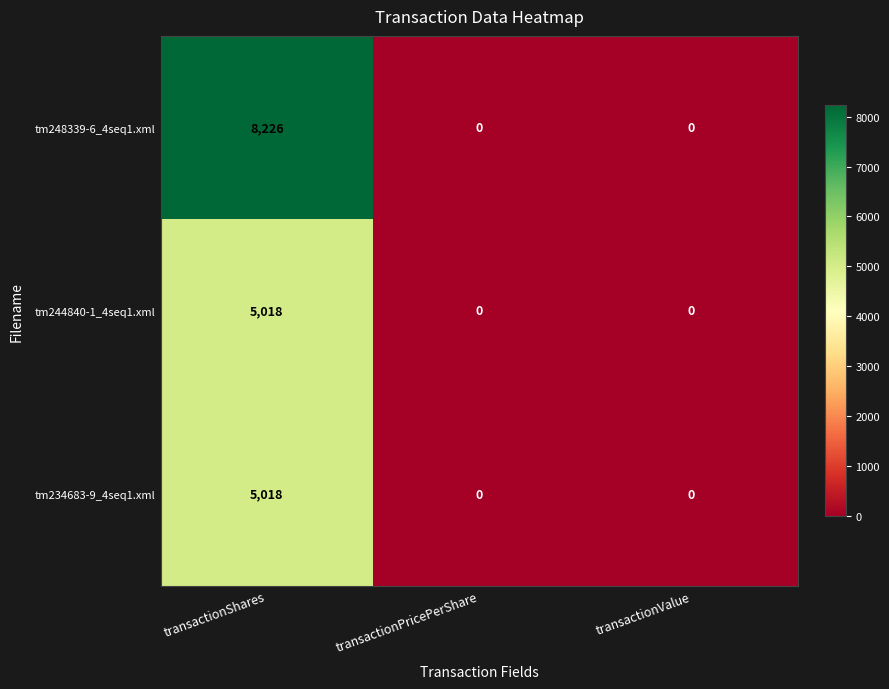

At which category is the sum across all series the highest?

transactionShares